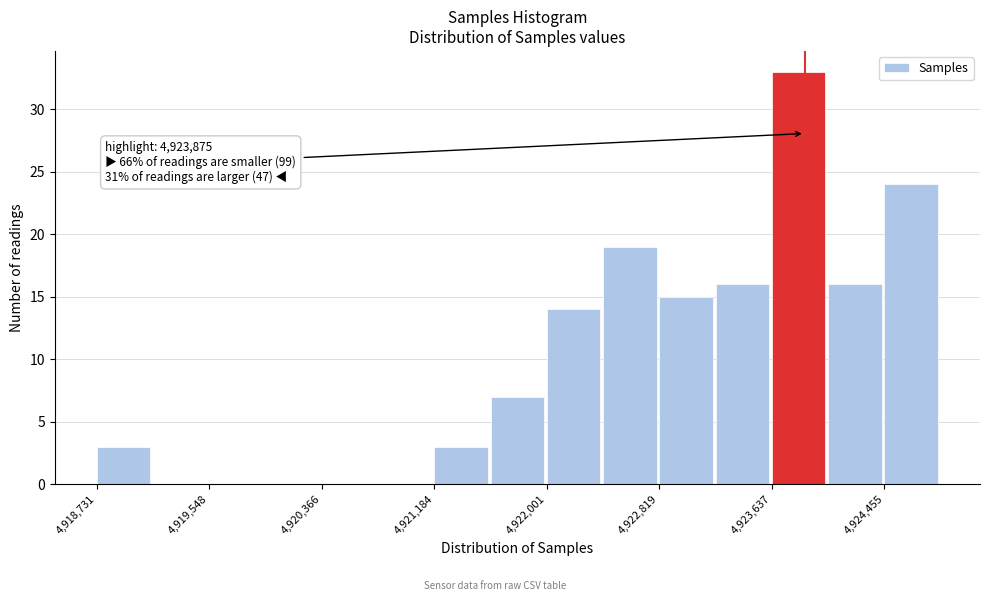

Over which range of the x-axis is the bar tallest?

4923600 to 4924000